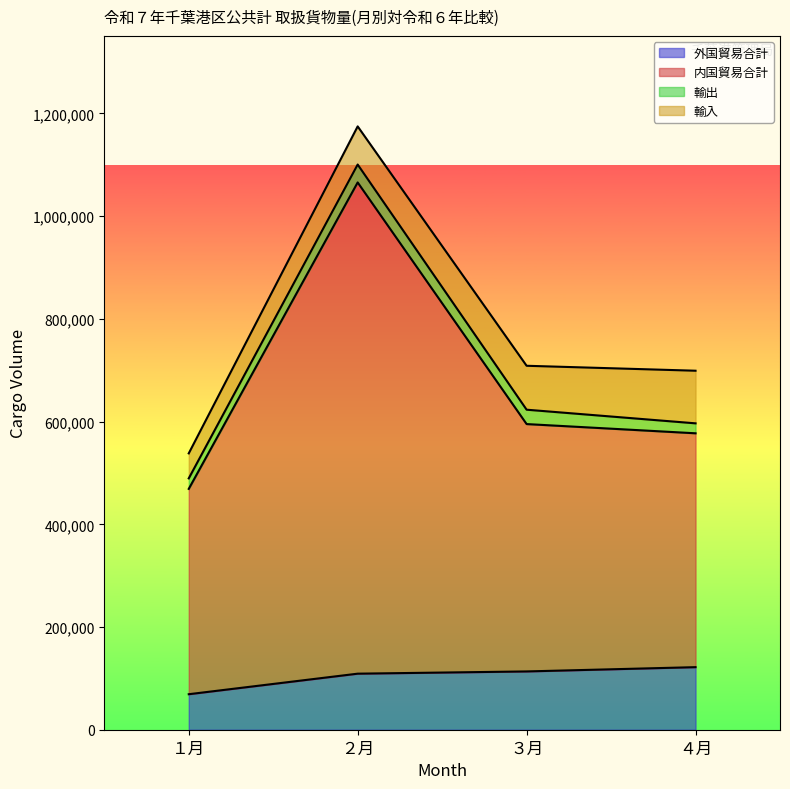

The 内国貿易合計 series shows 820940 at ４月. True or false?

False